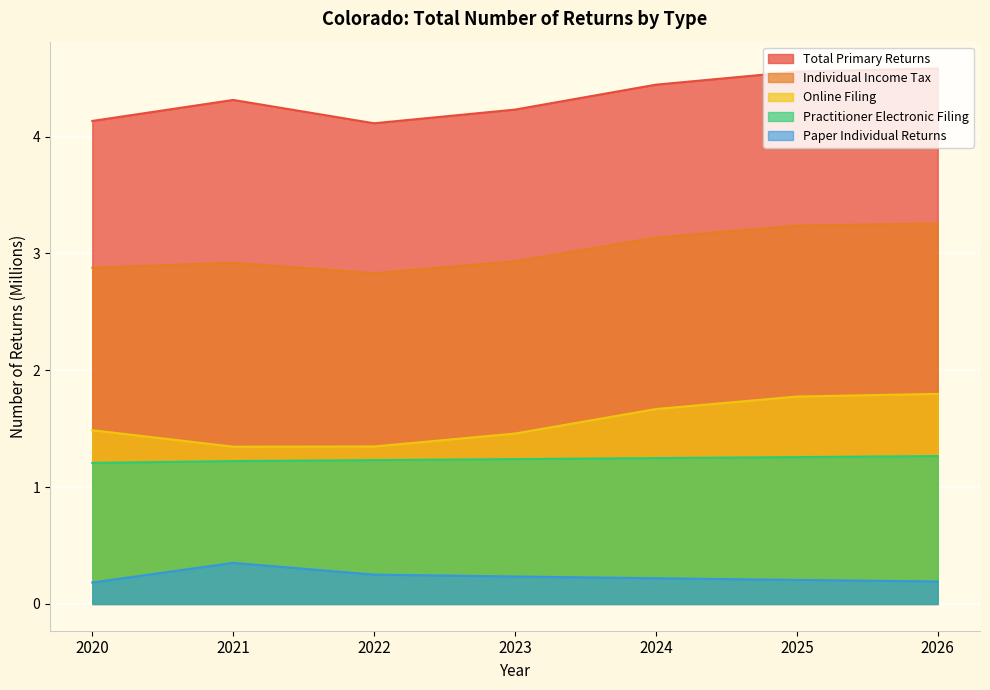

Reading left to right, what are all the values shown in this chart?

Total Primary Returns: 2020=4.1	2021=4.3	2022=4.1	2023=4.2	2024=4.4	2025=4.6	2026=4.6
Individual Income Tax: 2020=2.9	2021=2.9	2022=2.8	2023=2.9	2024=3.1	2025=3.2	2026=3.3
Online Filing: 2020=1.5	2021=1.3	2022=1.3	2023=1.5	2024=1.7	2025=1.8	2026=1.8
Practitioner Electronic Filing: 2020=1.2	2021=1.2	2022=1.2	2023=1.2	2024=1.2	2025=1.3	2026=1.3
Paper Individual Returns: 2020=0.2	2021=0.4	2022=0.3	2023=0.2	2024=0.2	2025=0.2	2026=0.2